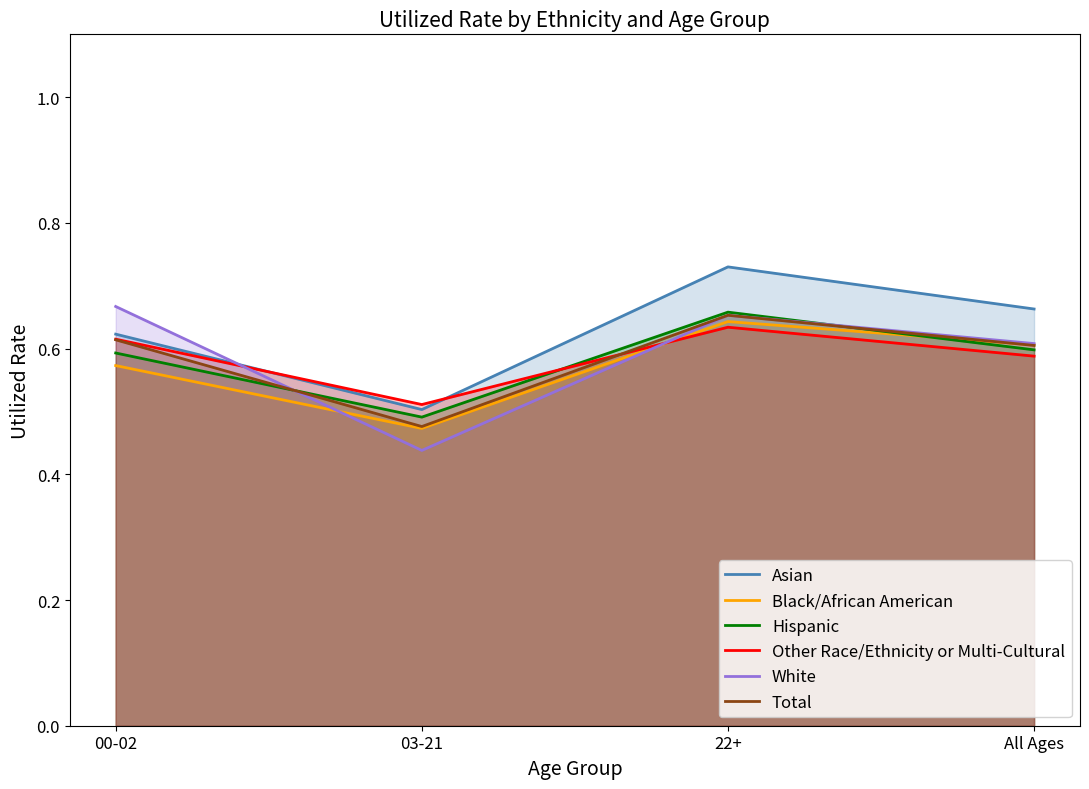

How many interior local peaks does the White series have?

1